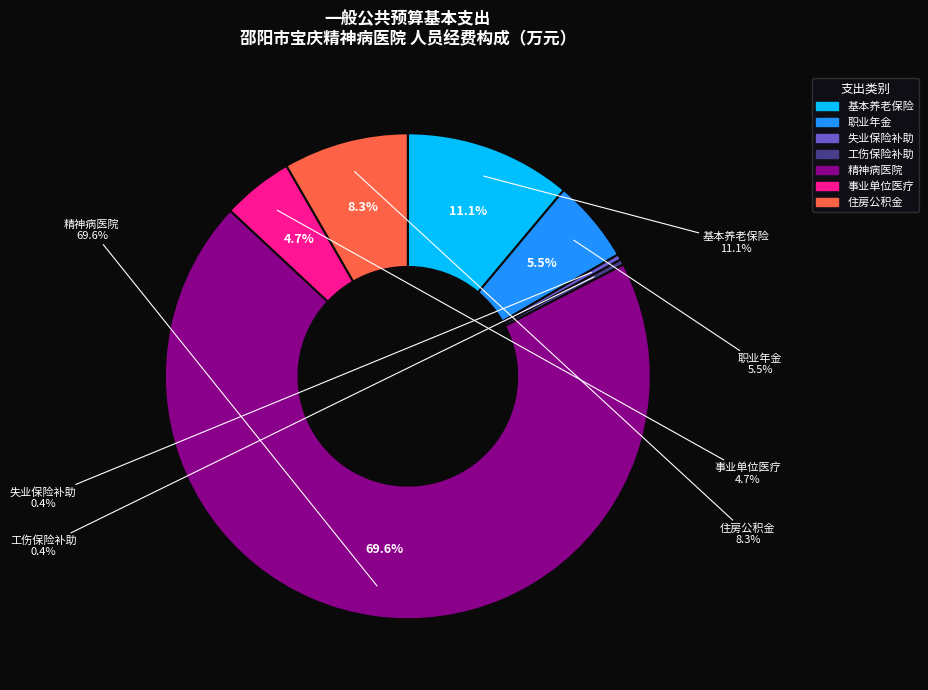

Is it true that 机关事业单位基本养老保险缴费支出 is 22% of the pie?

False